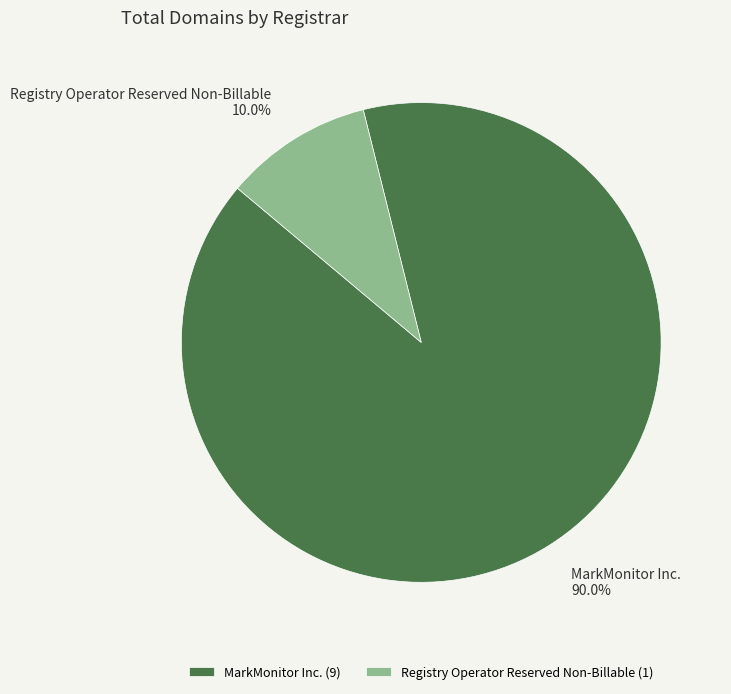

Is it true that MarkMonitor Inc. is 98% of the pie?

False